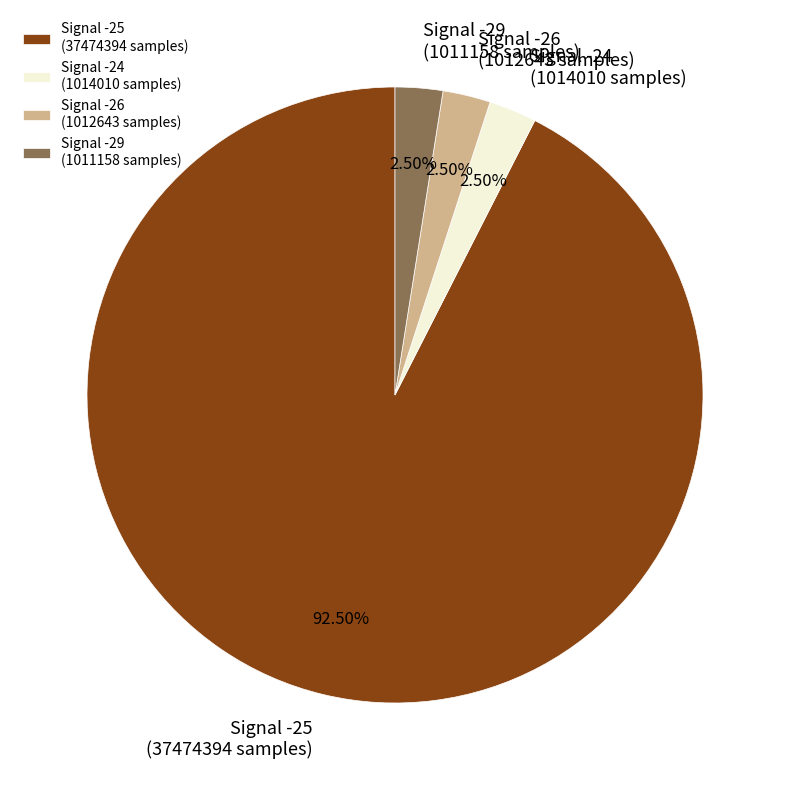

What is the majority slice?

Signal -25 (37474394 samples)